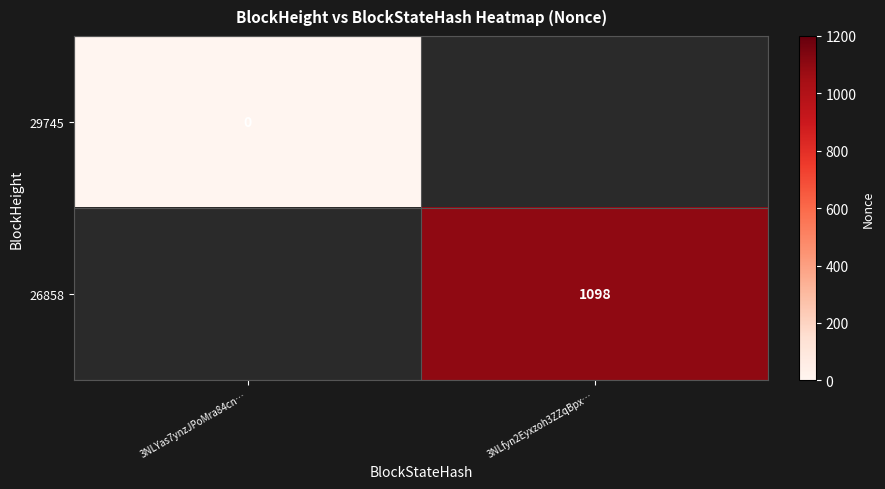

At how many categories does at least one series exceed 369?

1